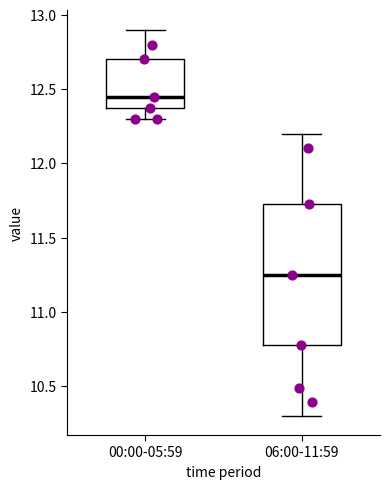

Reading left to right, transcribe this box plot: for each box, give where its median line is, the range the box spans, and where its two whiskers end, as read against the y-axis. The values are not printed on the chart, so give them approximately, as read against the axis.

00:00-05:59: median 12.45, box 12.40 to 12.70, whiskers 12.30 to 12.90
06:00-11:59: median 11.25, box 10.80 to 11.75, whiskers 10.30 to 12.20